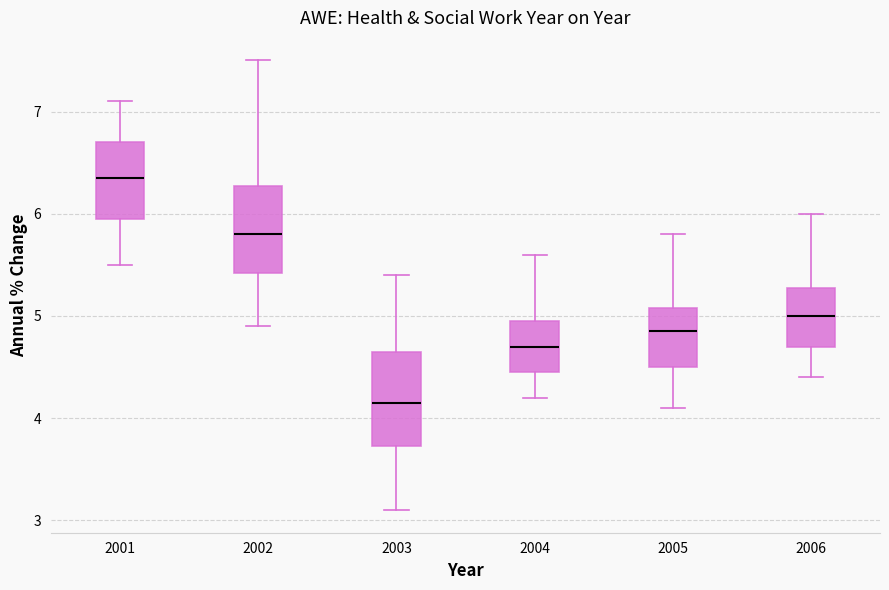

Where is the lower edge of the box at x = 2006 on the y-axis? The values are not printed on the chart, so give them approximately, as read against the axis.

4.7